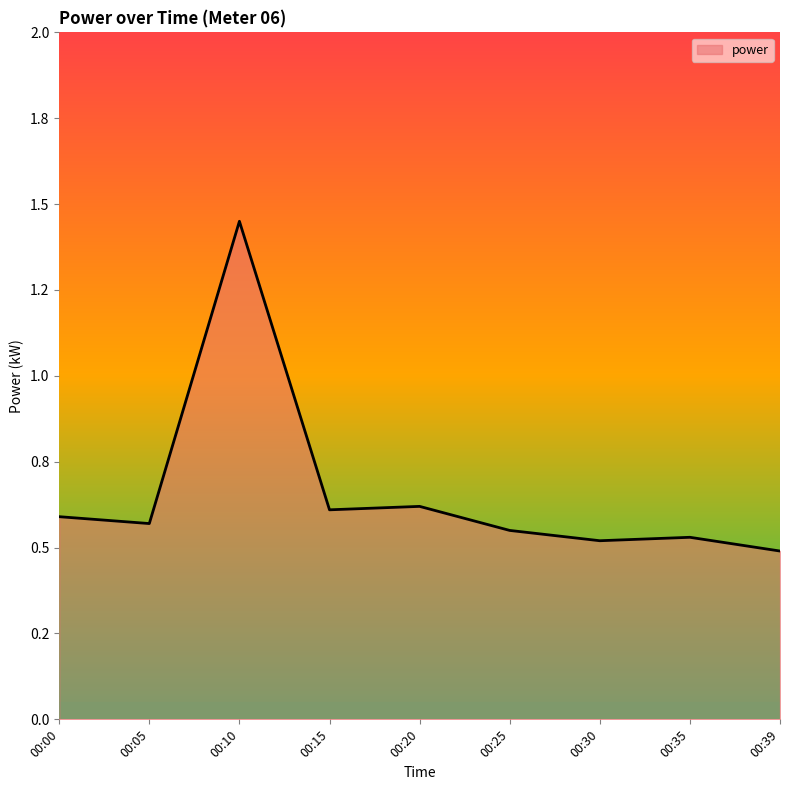

What is the value of the 8th point from the left?

0.5